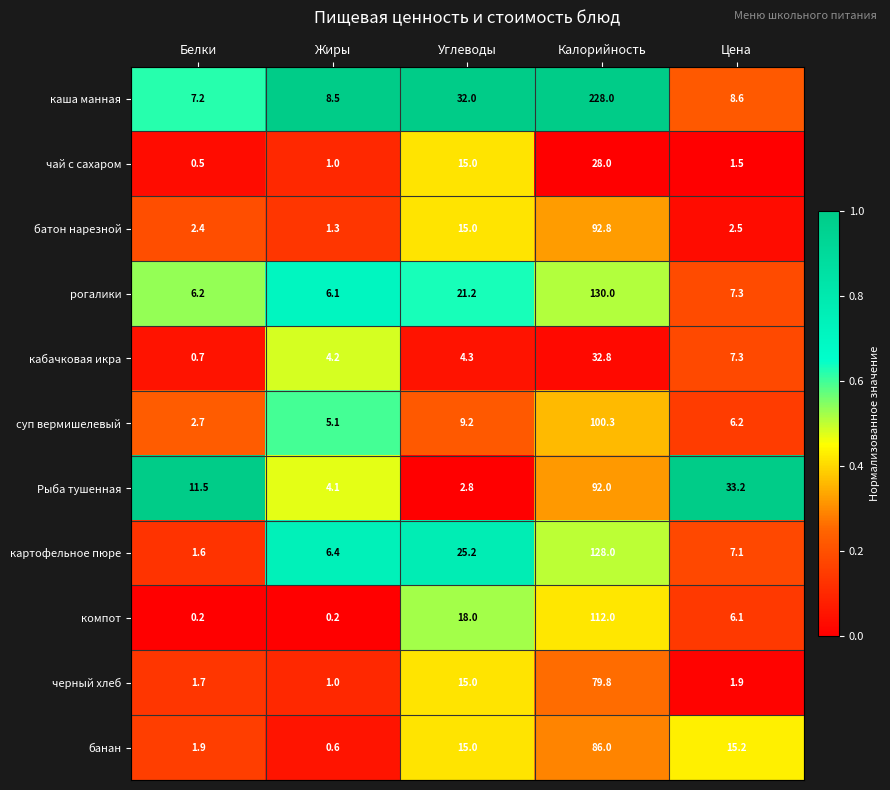

Rank the series at Белки from lowest to highest value.

компот, чай с сахаром, кабачковая икра, картофельное пюре, черный хлеб, банан, батон нарезной, суп вермишелевый, рогалики, каша манная, Рыба тушенная